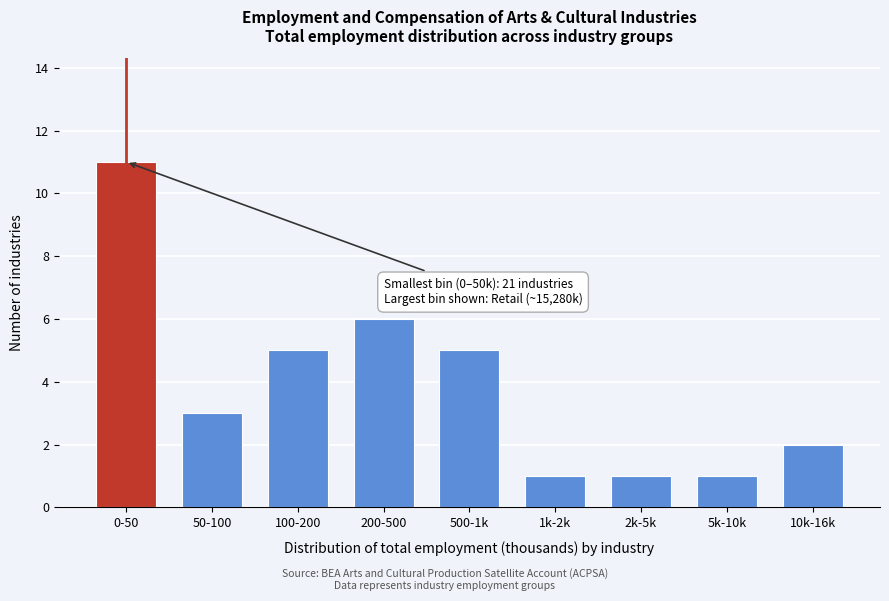

Reading left to right, what are all the values shown in this chart?

11	3	5	6	5	1	1	1	2